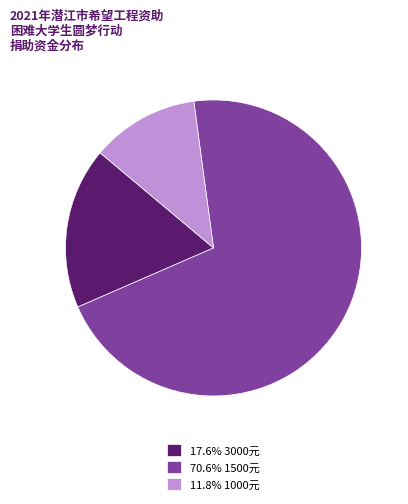

Approximately how many times larger is the value at 11.8% 1000元 compared to 17.6% 3000元?

0.7